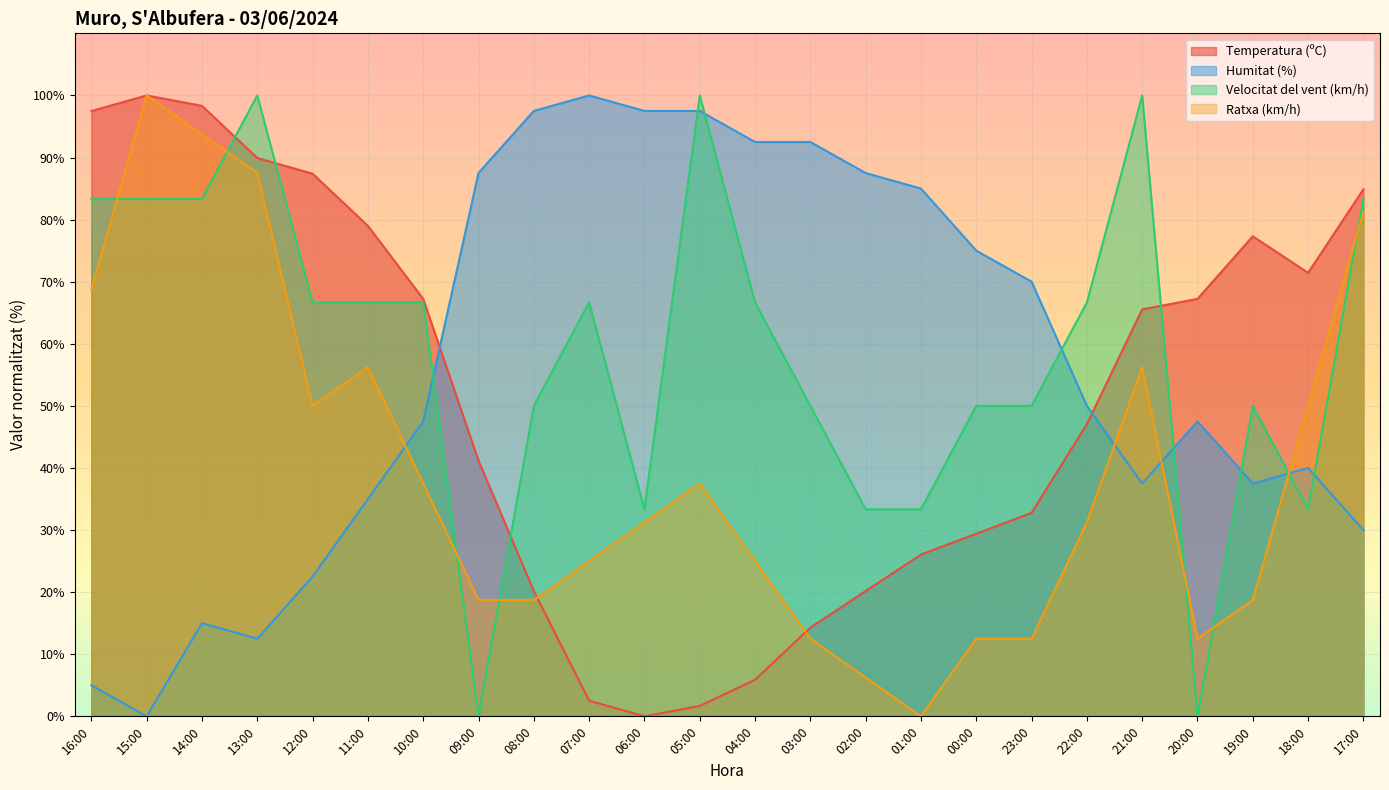

List the series in order of their peak value, lowest first.

Temperatura (ºC), Humitat (%), Velocitat del vent (km/h), Ratxa (km/h)